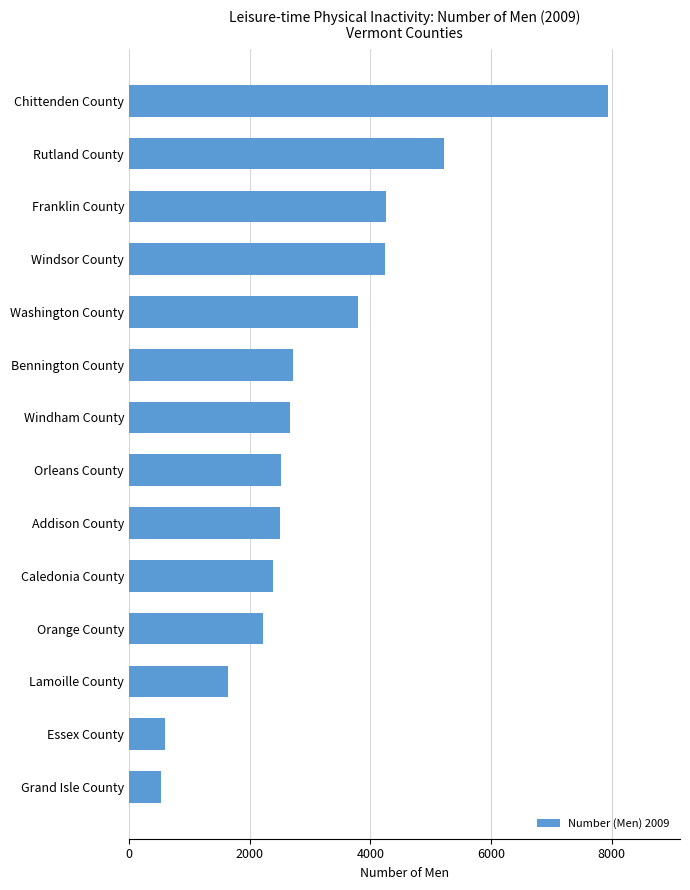

Between Lamoille County and Franklin County, which is larger?

Franklin County